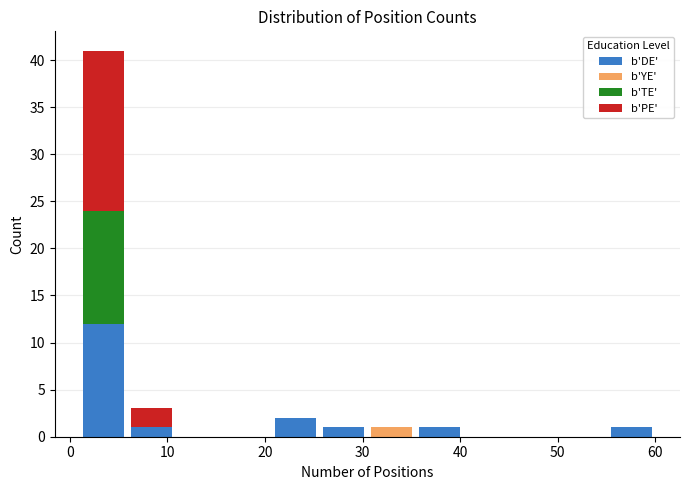

Reading left to right, transcribe this chart: for each stacked bar, give the range it covers on the x-axis and its total height. Neither the bar edges nor the heights are printed on the chart, so give them approximately, as read against the axes.

1 to 6: 41
6 to 11: 3
11 to 16: 0
16 to 21: 0
21 to 26: 2
26 to 31: 1
31 to 35: 1
35 to 40: 1
40 to 45: 0
45 to 50: 0
50 to 55: 0
55 to 60: 1